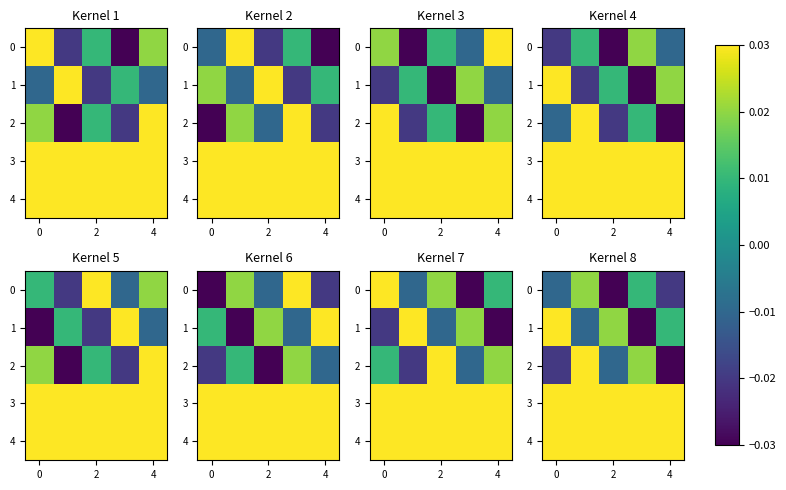

How many series are shown in this chart?

5